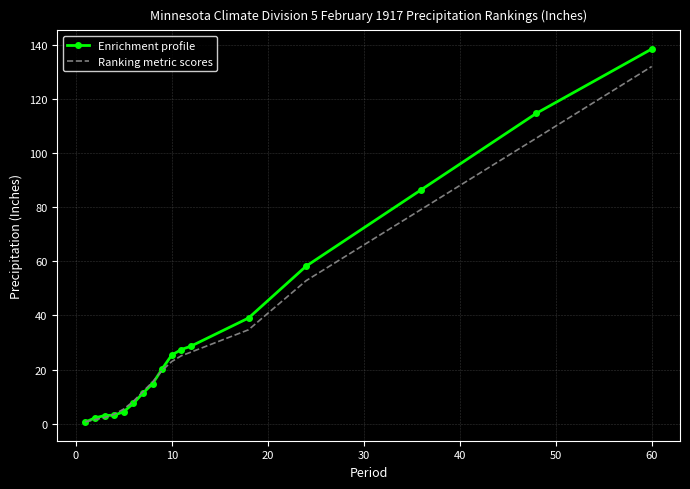

What is the difference between the maximum and minimum values in the Enrichment profile series?

137.9